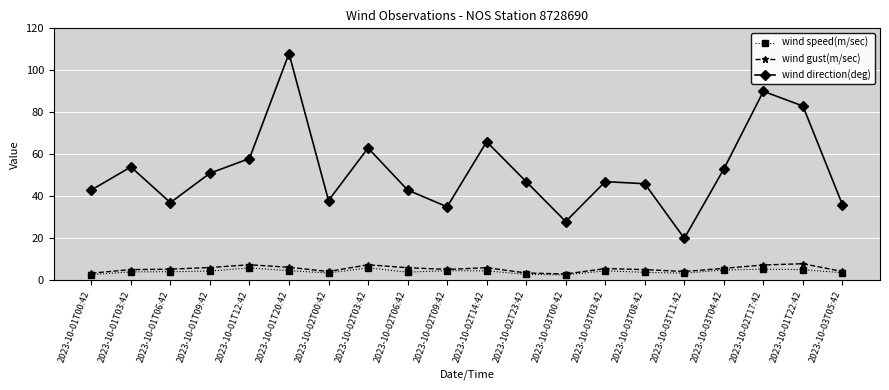

Which series has the widest spread of values?

wind direction(deg)